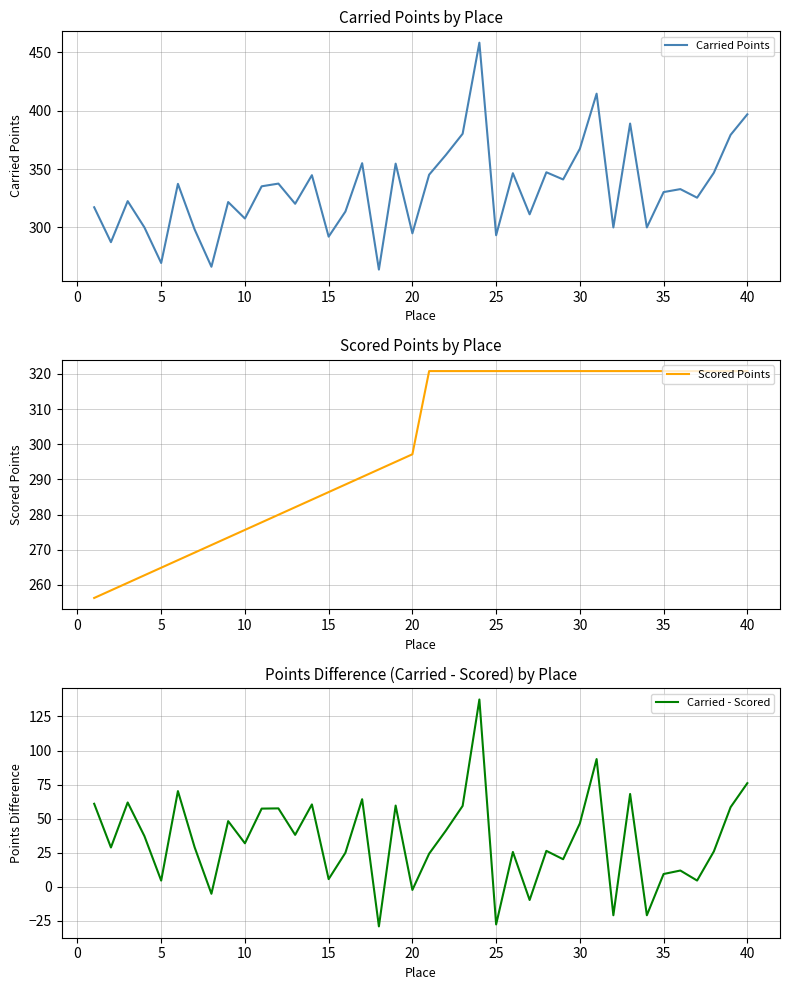

What is the minimum value for Scored Points?

256.3